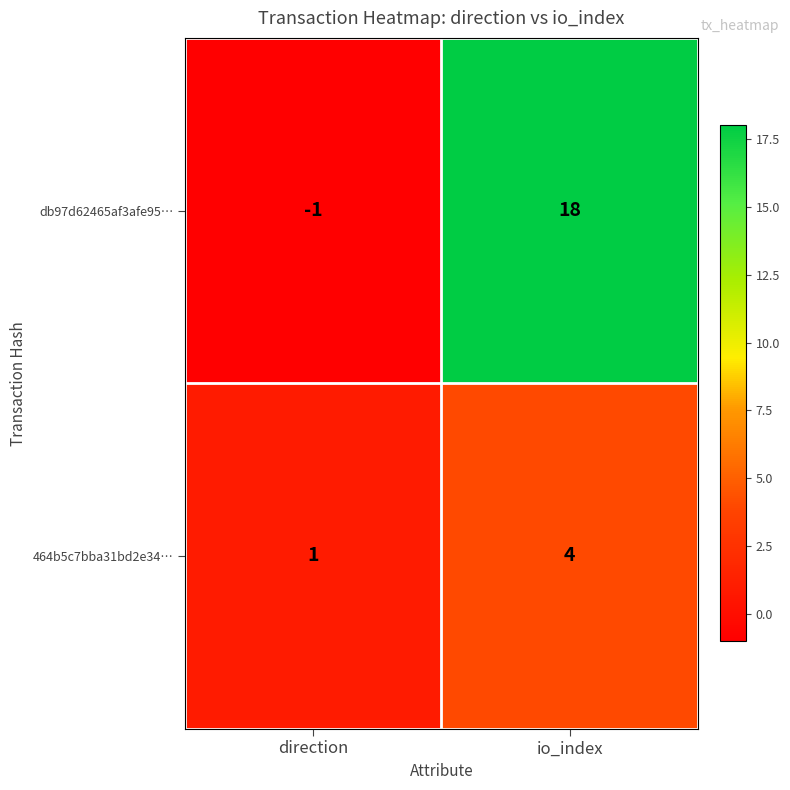

True or false: 464b5c7bba31bd2e34… has a value of 1 at direction.

True